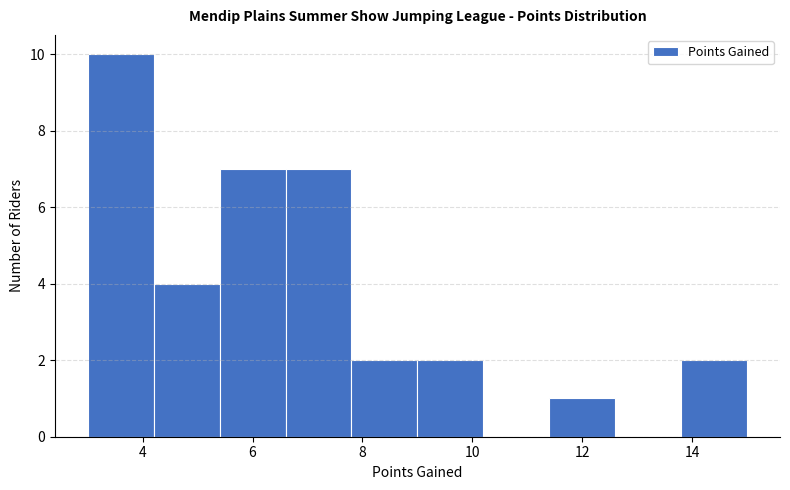

What is the height of the bar covering 11.4 to 12.6 on the x-axis? The values are not printed on the chart, so give them approximately, as read against the axis.

1